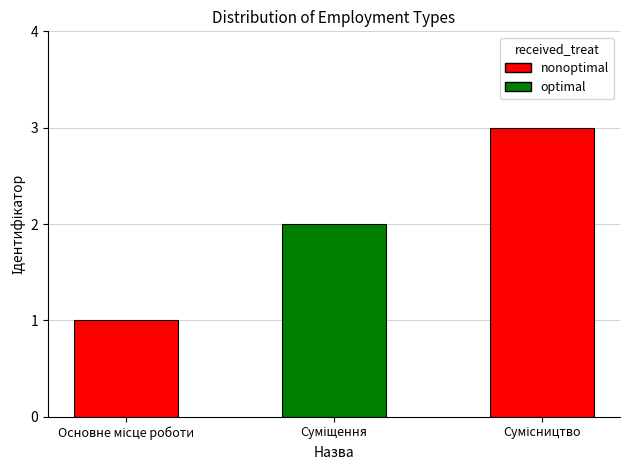

What is the difference between the maximum and minimum values?

2